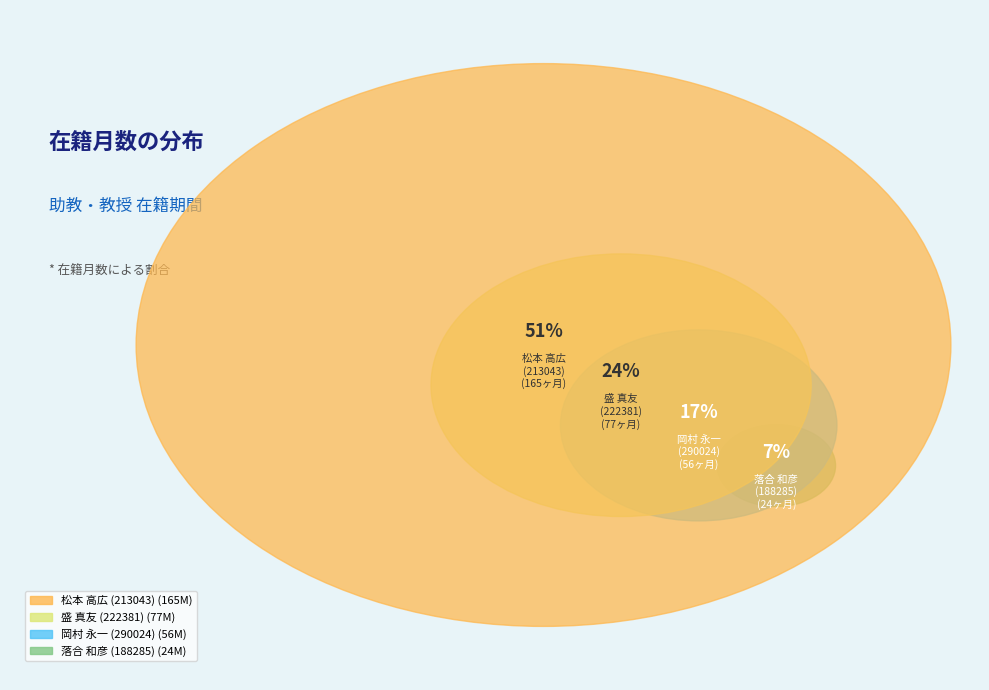

True or false: 落合 和彦
(188285) accounts for 1% of the total.

False